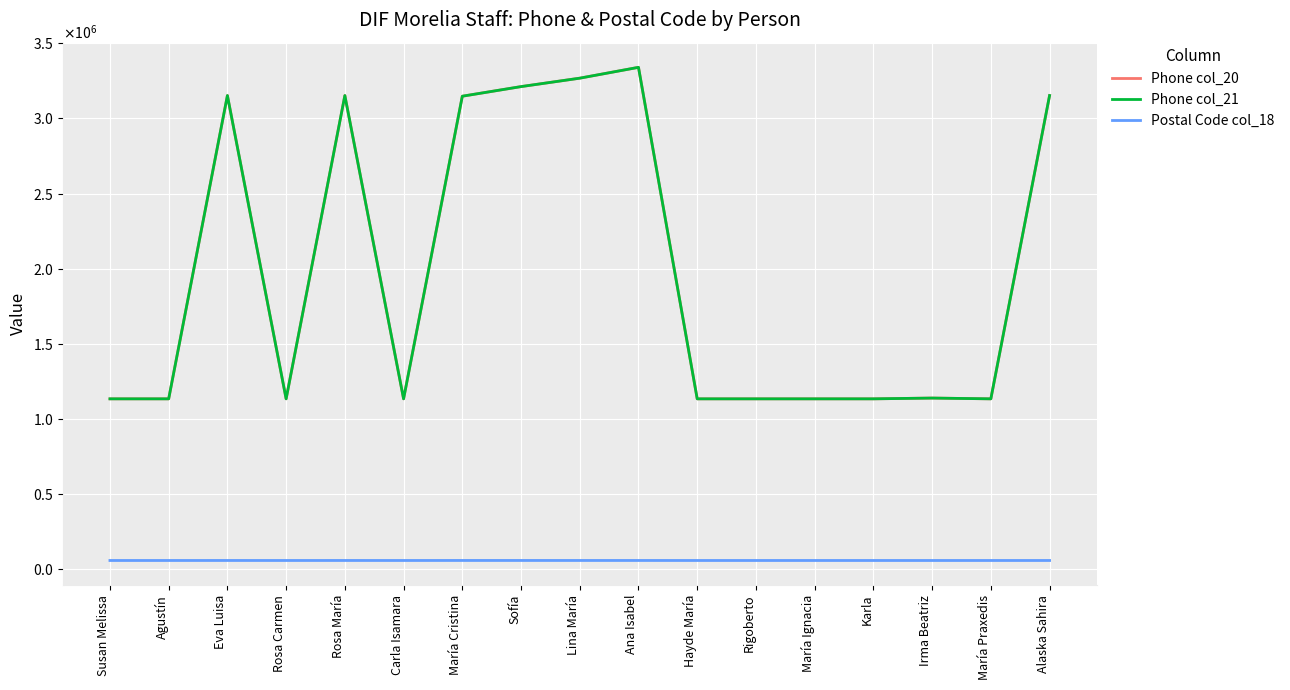

True or false: Phone col_21 has more than 1 interior local peaks.

True